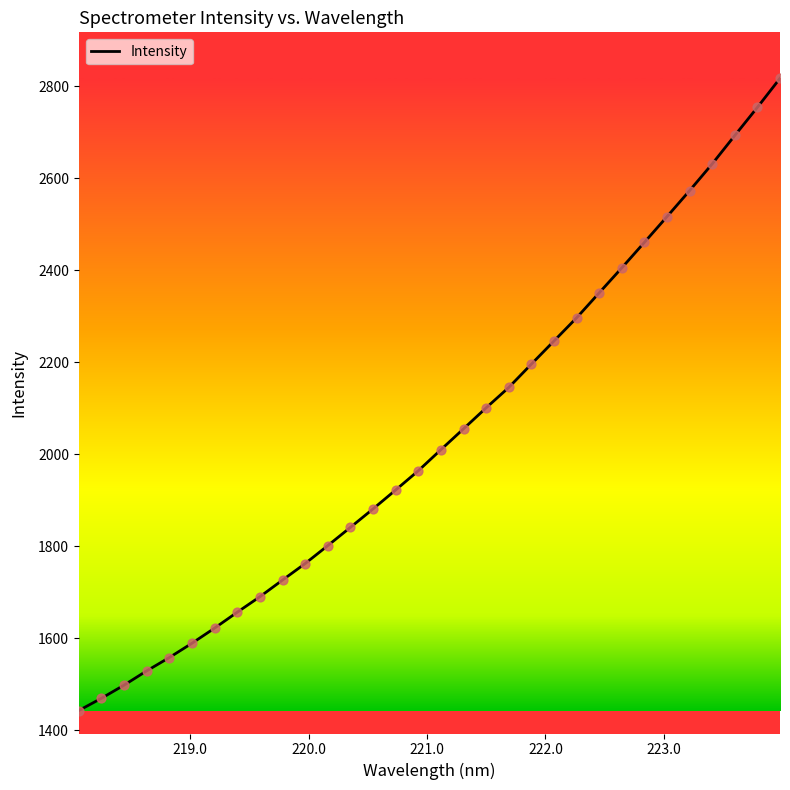

What is the greatest value displayed?

2817.4